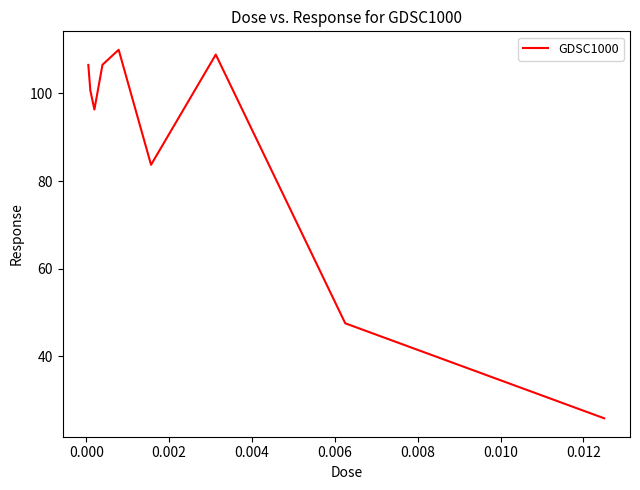

What is the smallest value displayed?

25.9